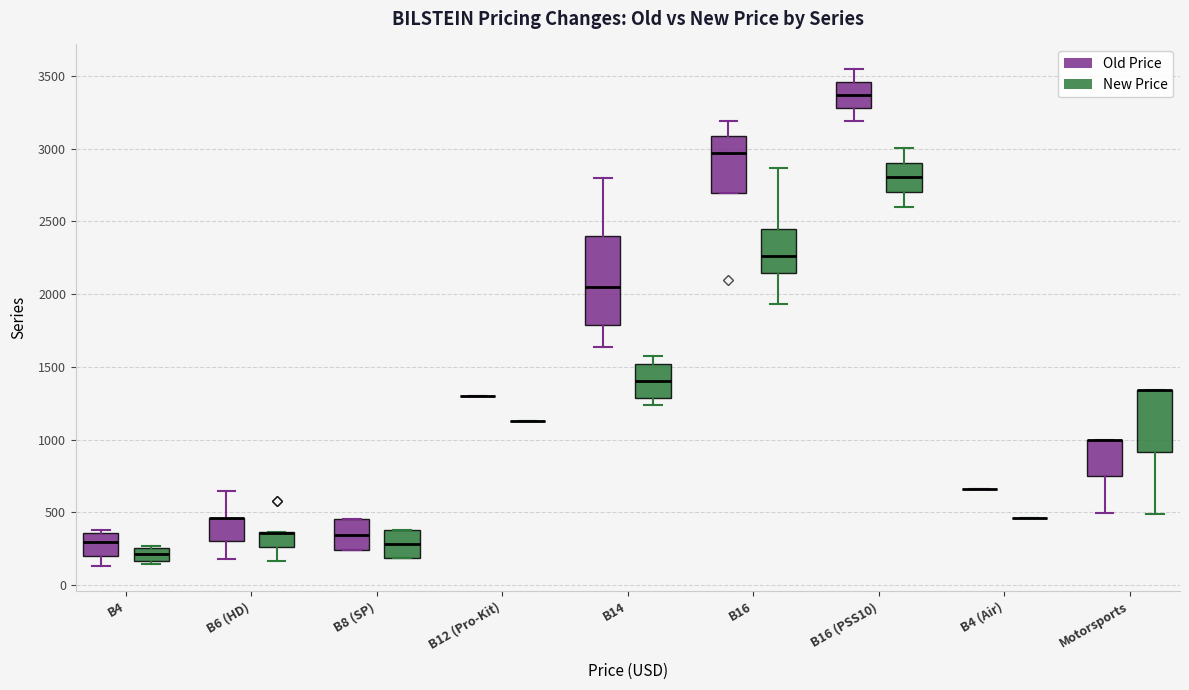

Comparing the boxes themselves (not the whiskers), which one is the tallest?

B14 (Old Price)